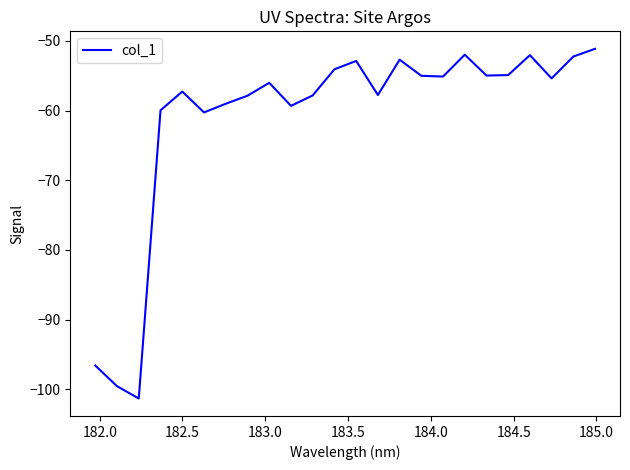

What is the difference between the maximum and minimum values?

50.2